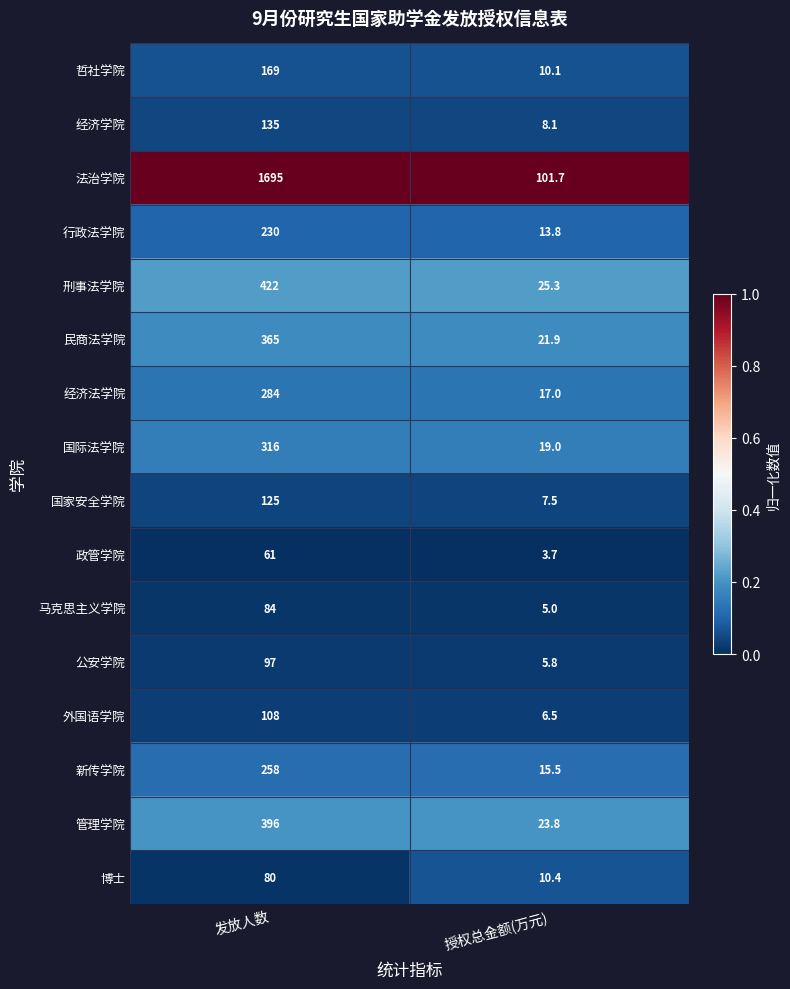

Read the 国际法学院 value at 授权总金额(万元).

19.0